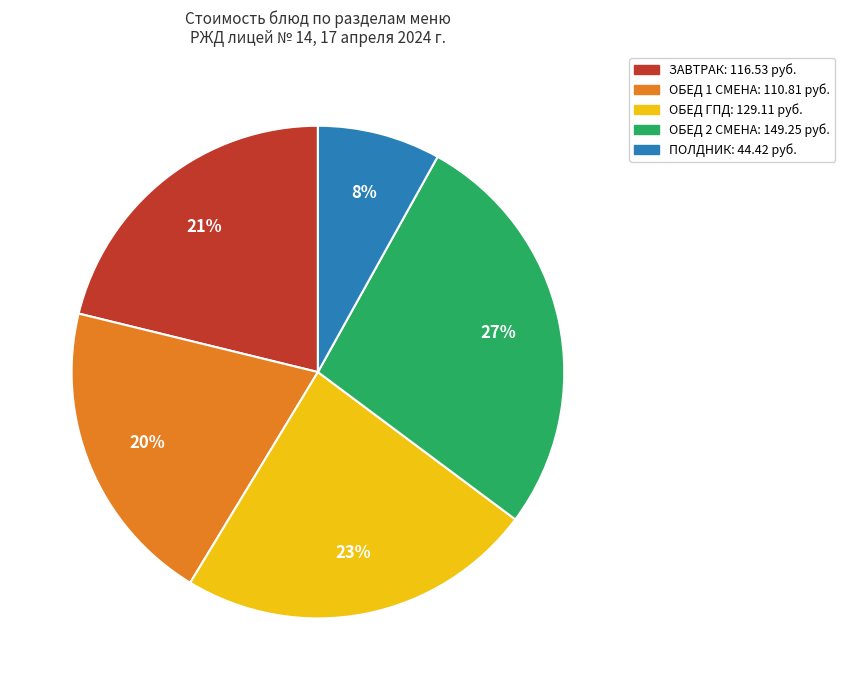

To the nearest percent, what is the average slice percentage?

20%